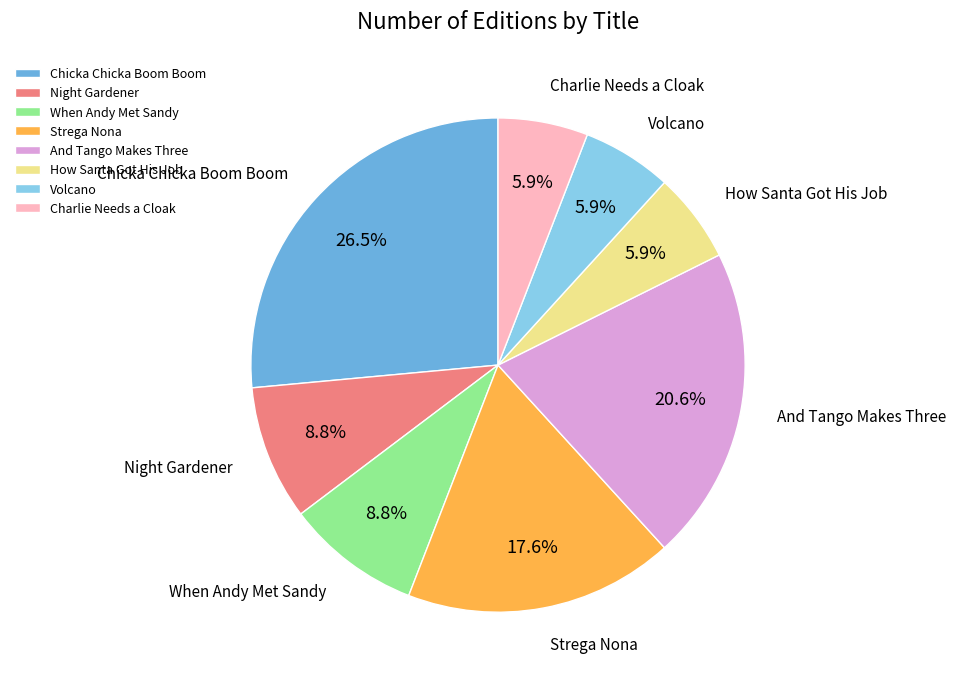

To the nearest percent, what is the combined percentage of Night Gardener and And Tango Makes Three?

29%